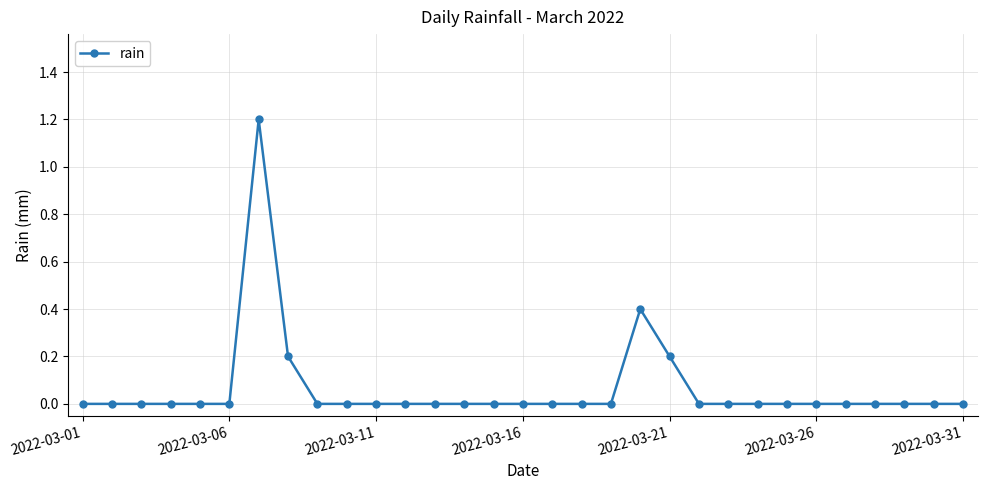

What is the maximum value shown in the chart?

1.2